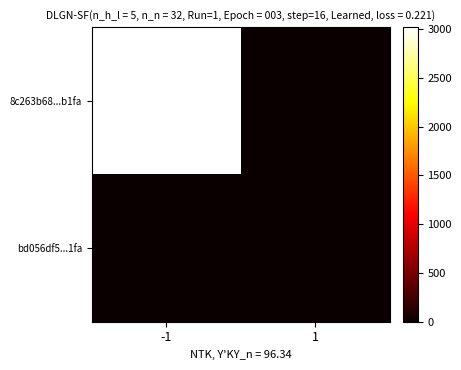

At which category does the chart reach its minimum across all series?

1